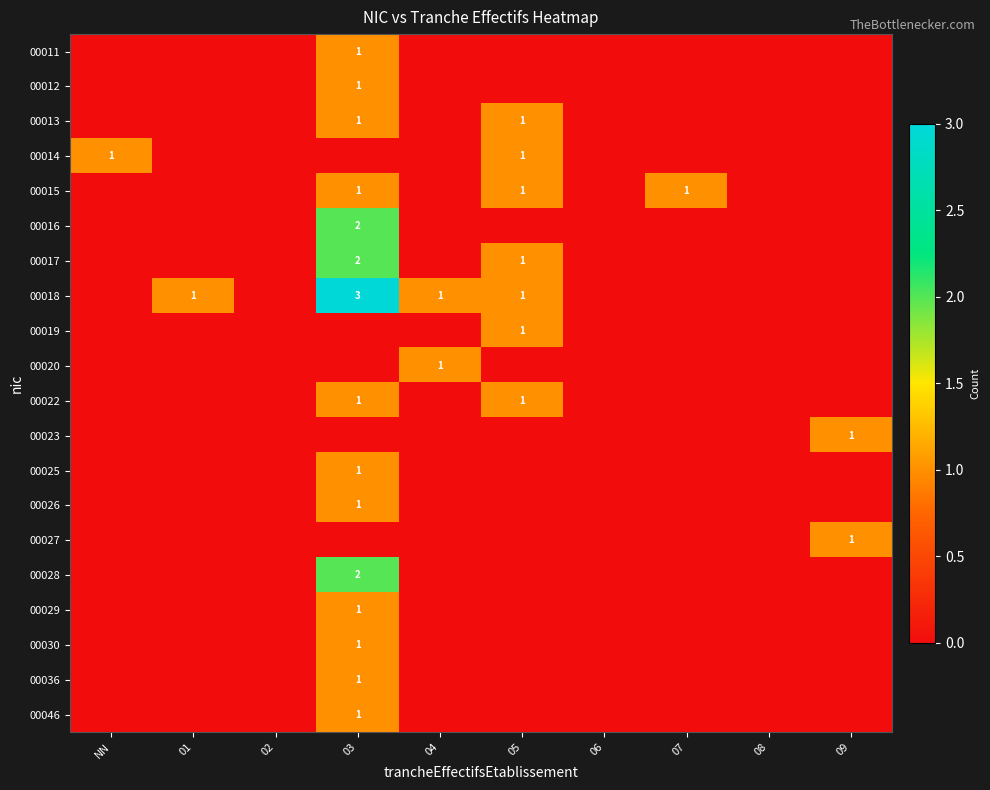

The value of 00012 at 01 is 0. True or false?

False